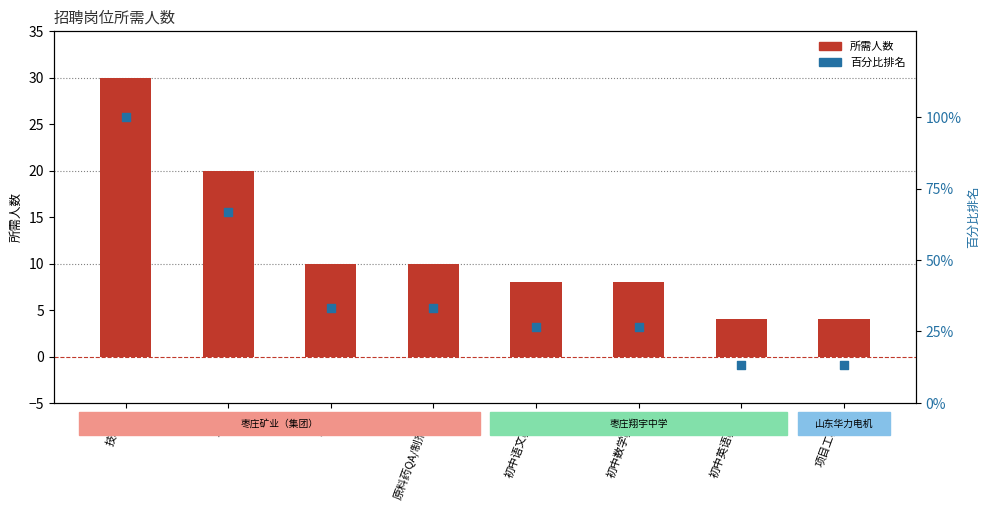

Which series has the largest total across all categories?

百分比排名